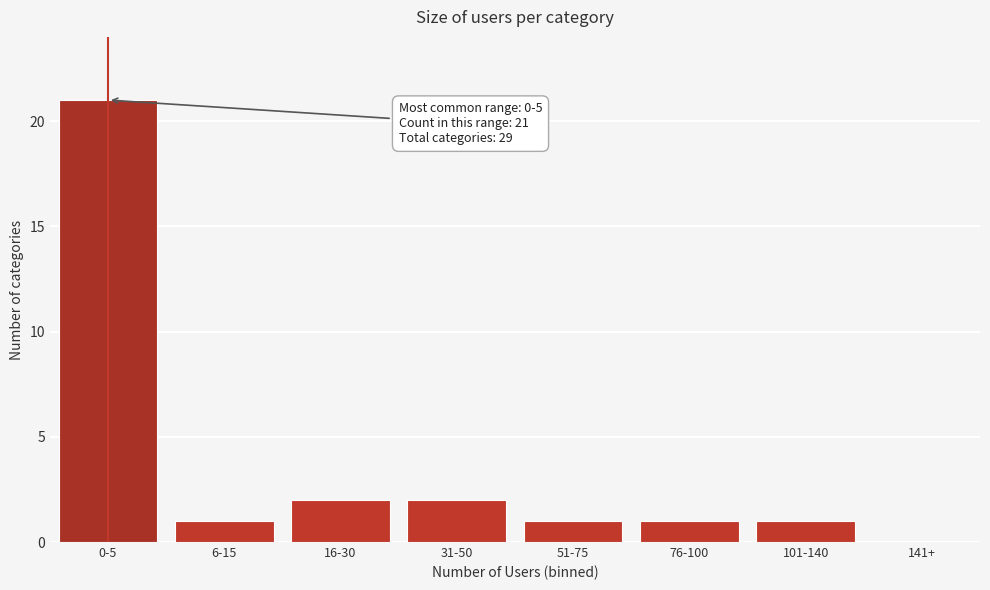

Reading left to right, what are all the values shown in this chart?

0-5=21	6-15=1	16-30=2	31-50=2	51-75=1	76-100=1	101-140=1	141+=0